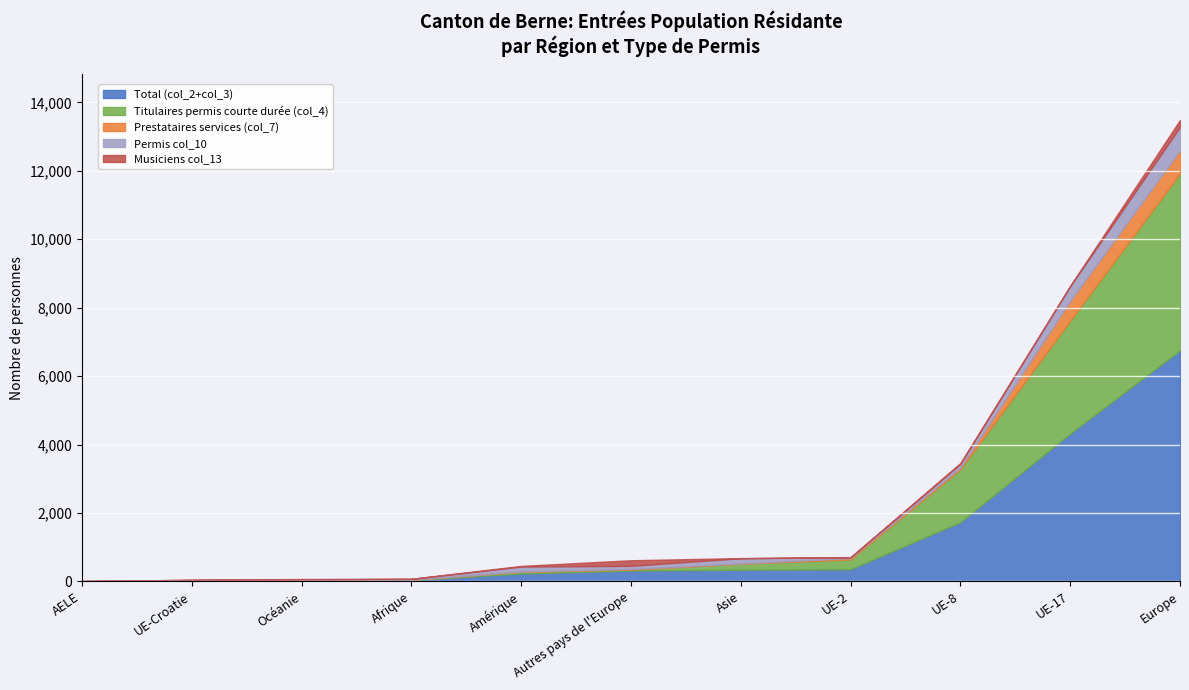

What is the total value across all series at UE-8?

3462